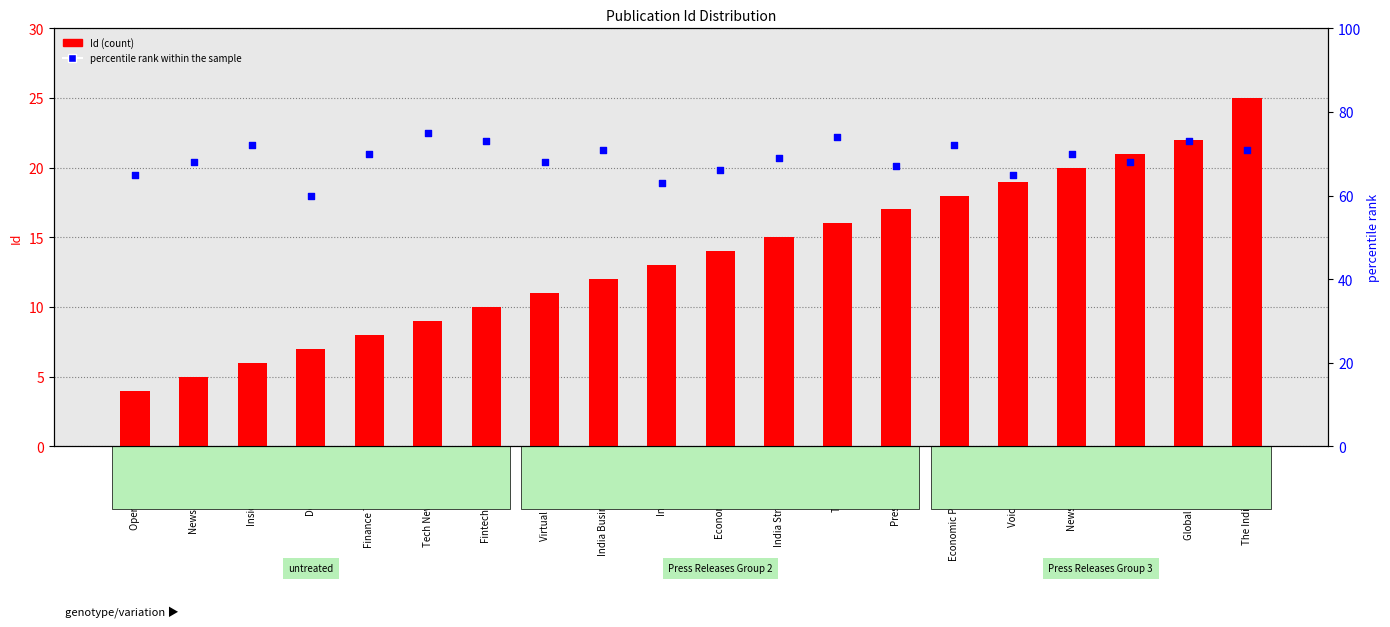

Which series has the largest total across all categories?

percentile rank within the sample